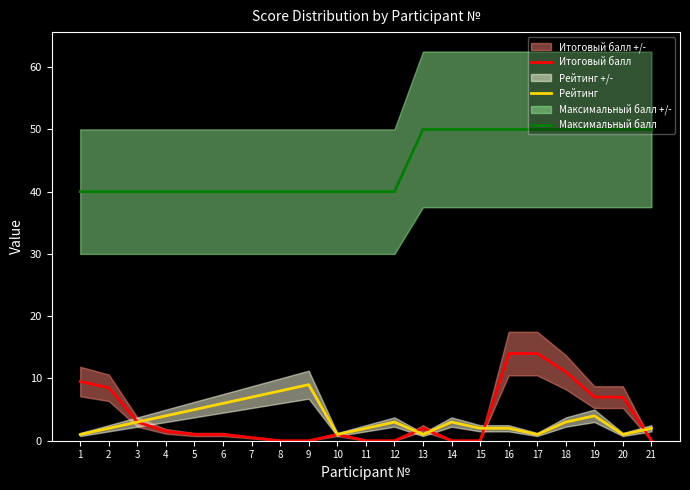

True or false: Максимальный балл has a value of 15.3 at 3.

False